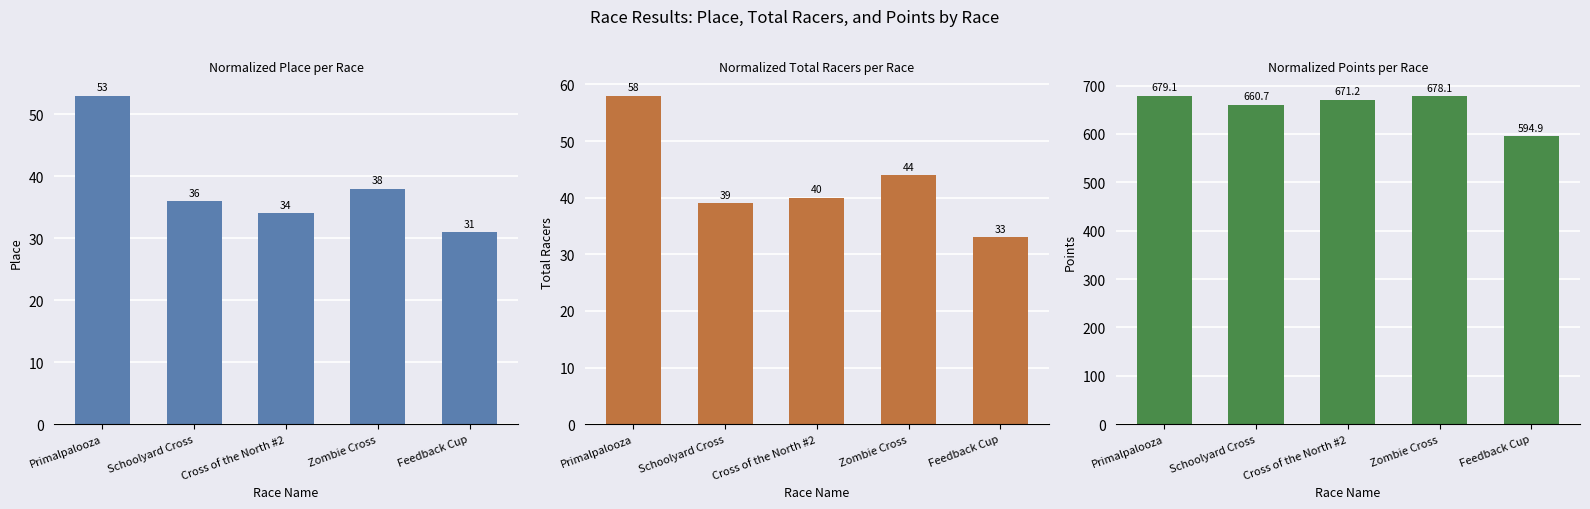

Reading left to right, what are all the values shown in this chart?

Place: 53.0	36.0	34.0	38.0	31.0
Total Racers: 58.0	39.0	40.0	44.0	33.0
Points: 679.1	660.7	671.2	678.1	594.9